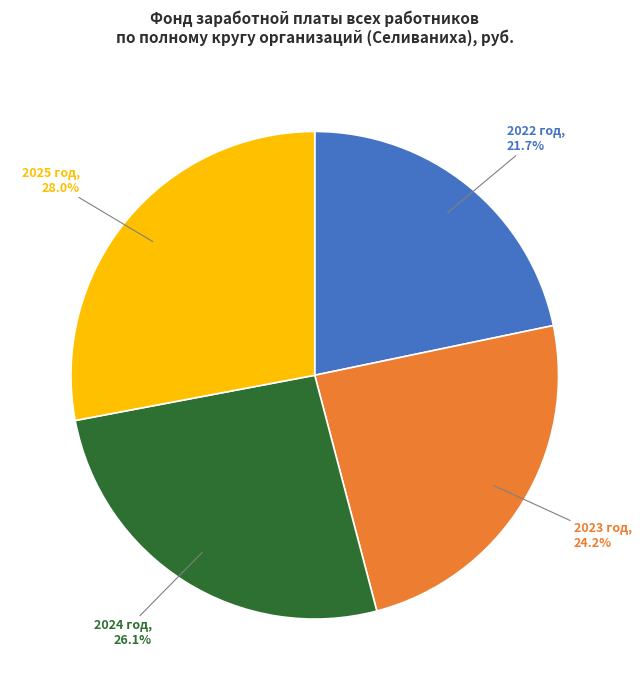

Is there a majority slice in this chart?

No